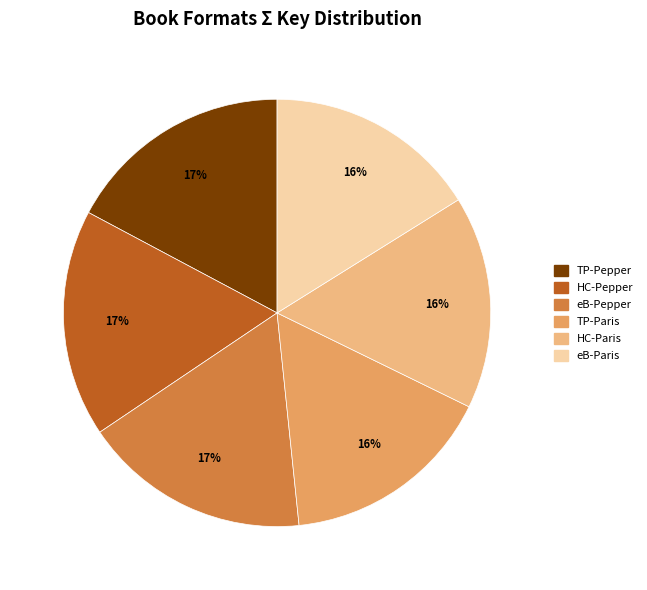

Is there any slice that represents more than half of the pie?

No